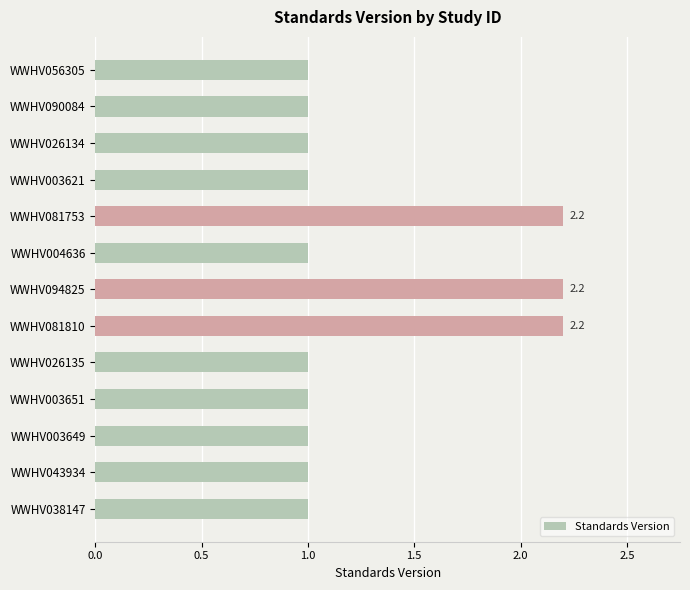

What is the difference between the second highest and second lowest values?

1.2